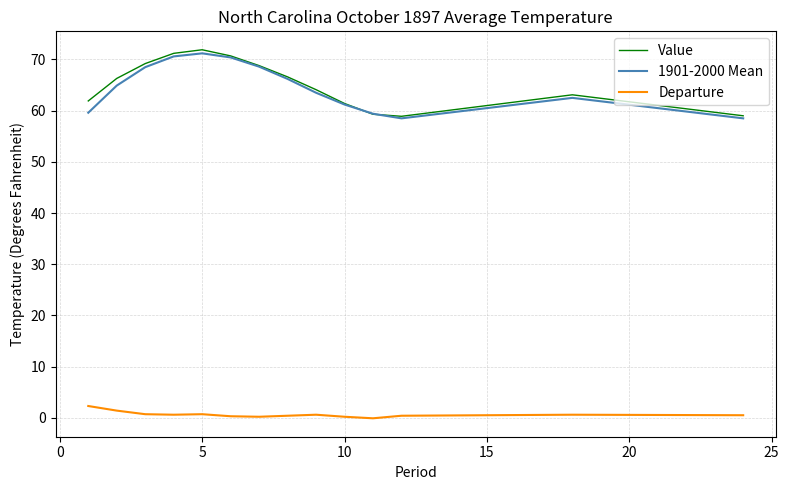

True or false: Departure and 1901-2000 Mean cross at least once.

False